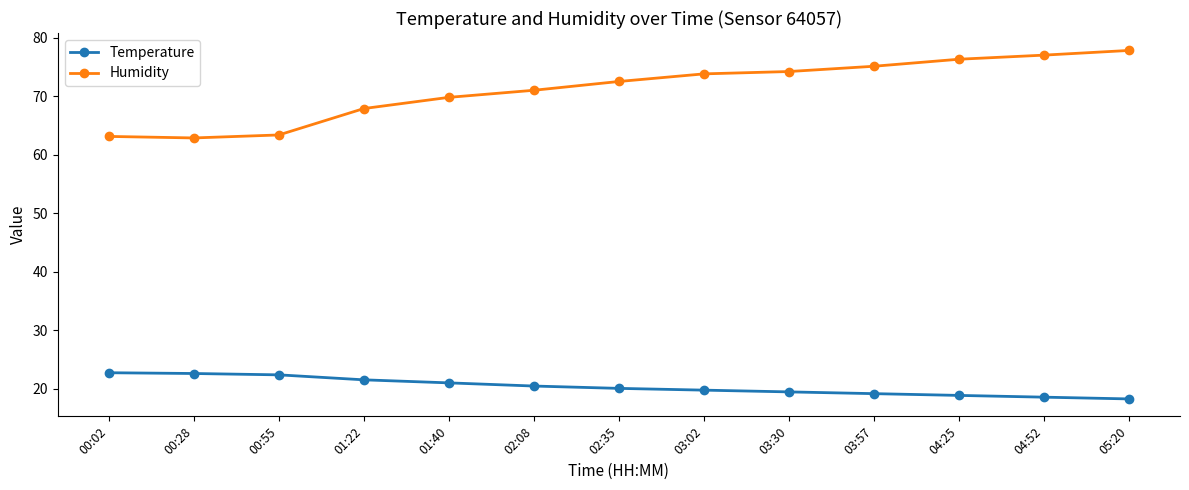

What is the value of the Temperature point at the 3rd from the left?

22.4